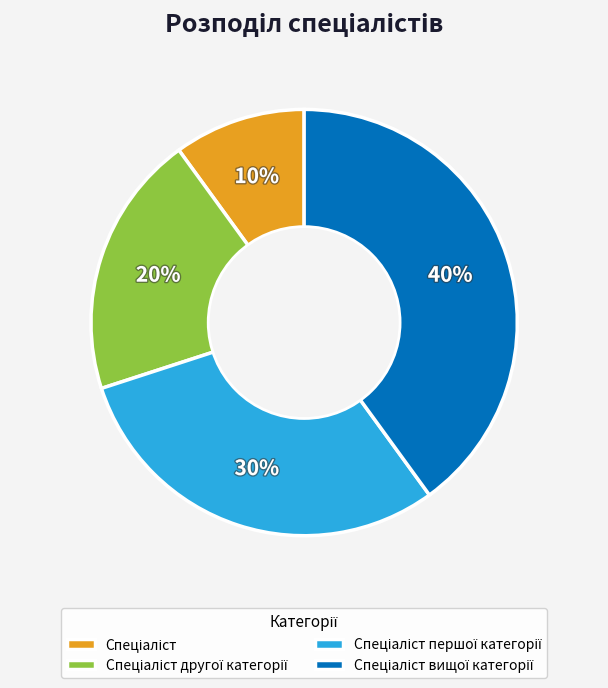

Does any single category account for the majority?

No